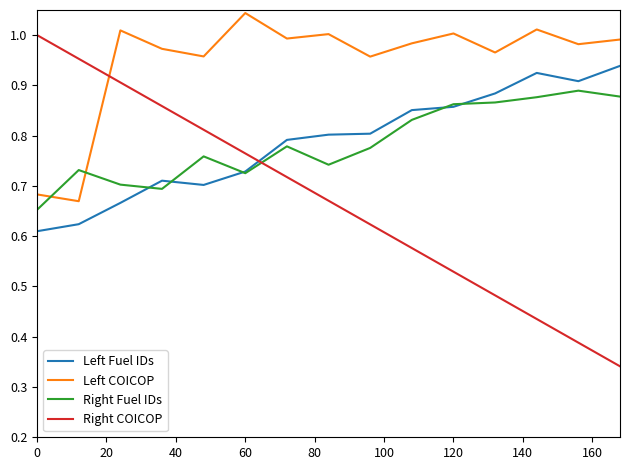

True or false: Right Fuel IDs and Left COICOP cross at least once.

True